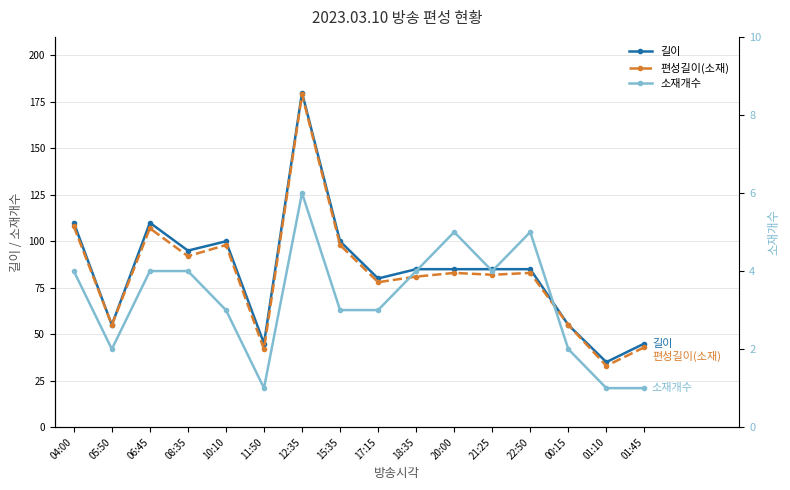

Which series has the largest total across all categories?

길이